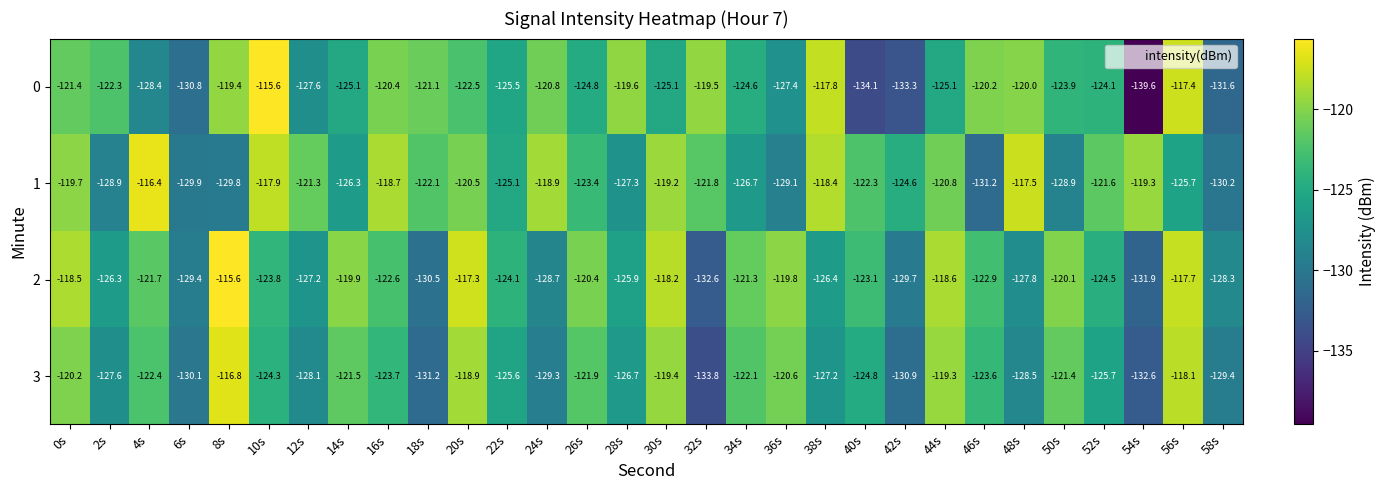

What is the maximum value for 1?

-116.4